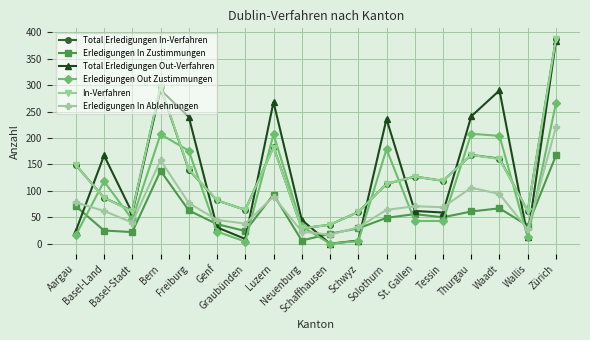

What is the value of the Erledigungen In Zustimmungen point at the 4th from the left?

138